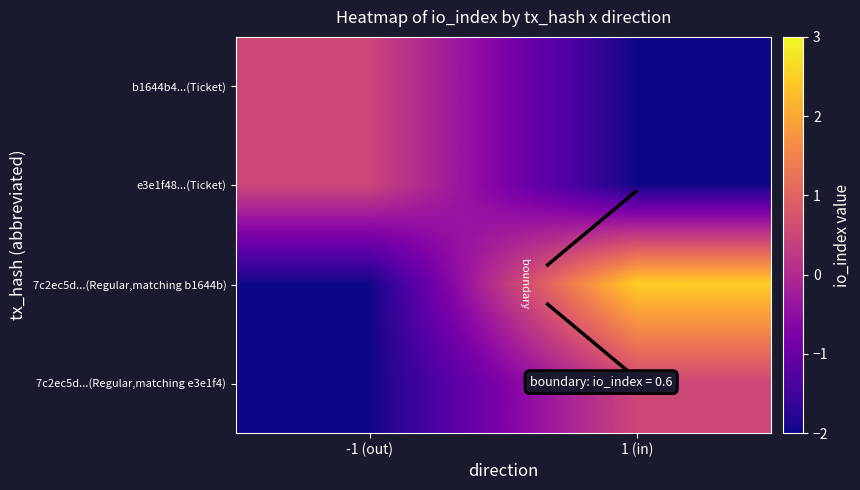

At 1 (in), list the series in order from smallest to largest.

b1644b4...(Ticket), e3e1f48...(Ticket), 7c2ec5d...(Regular,matching e3e1f4), 7c2ec5d...(Regular,matching b1644b)